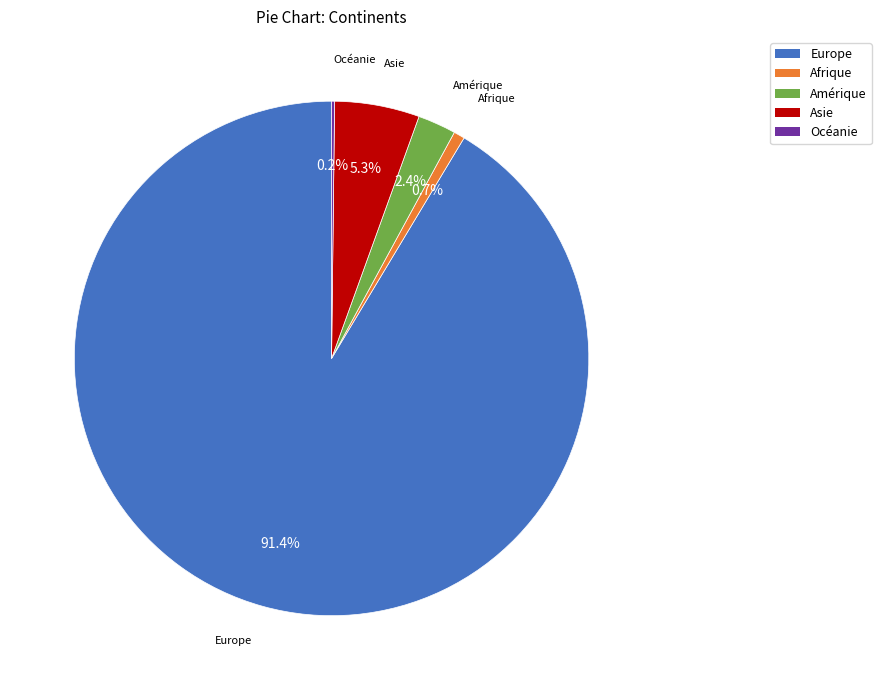

To the nearest percent, what portion does Asie represent?

5%